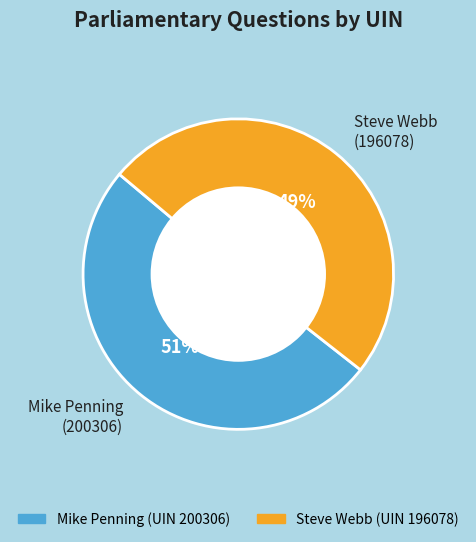

The Steve Webb (196078) slice represents 57% of the pie. True or false?

False